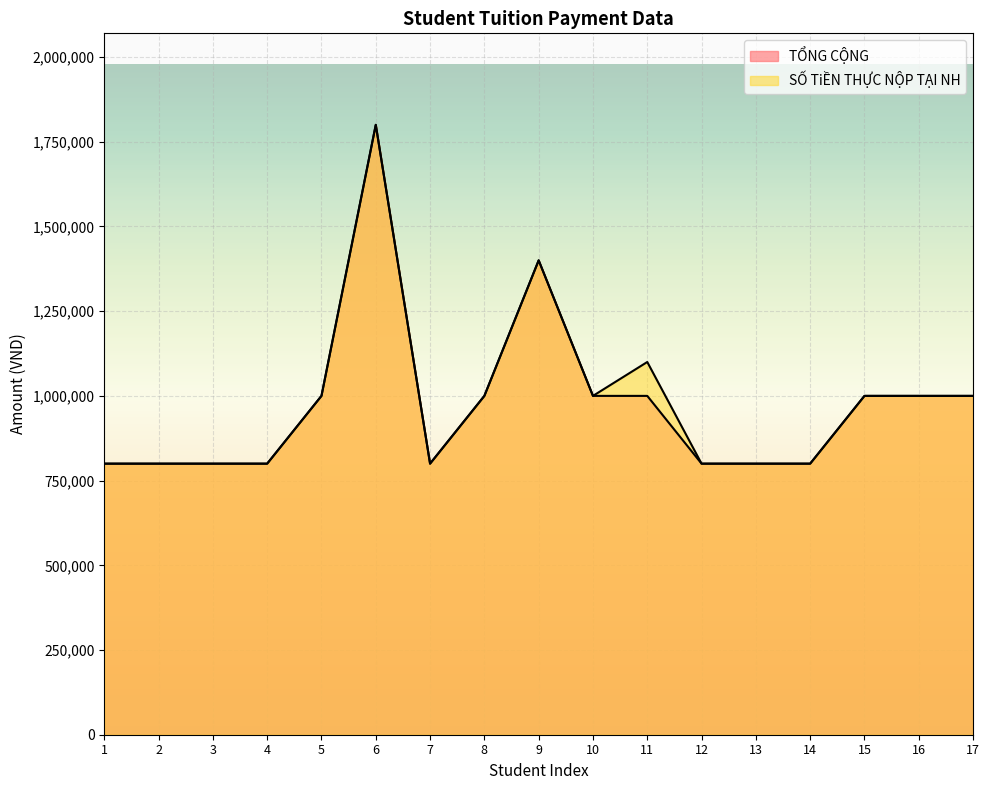

True or false: SỐ TiỀN THỰC NỘP TẠI NH and TỔNG CỘNG cross at least once.

False